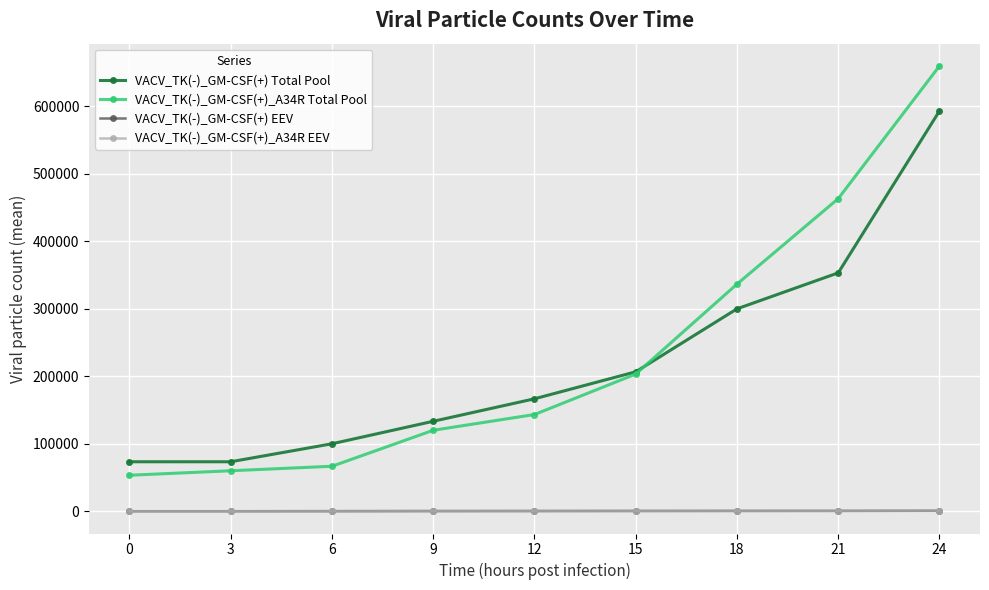

What is the value of the VACV_TK(-)_GM-CSF(+)_A34R Total Pool point at the 6th from the left?

203333.3